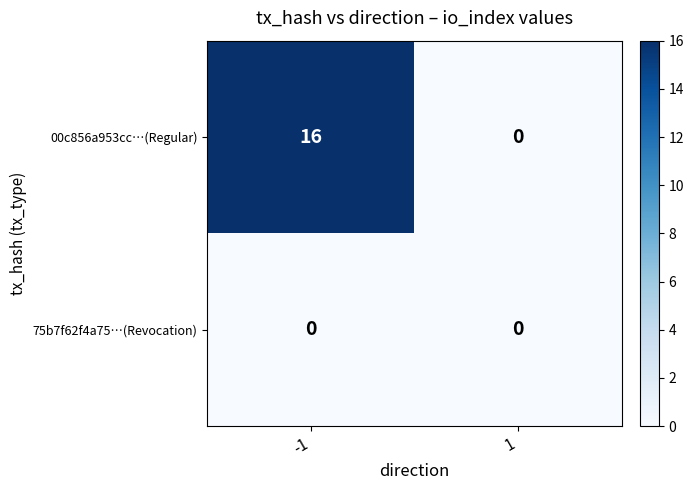

Reading left to right, what are all the values shown in this chart?

00c856a953cc…(Regular): -1=16	1=0
75b7f62f4a75…(Revocation): -1=0	1=0